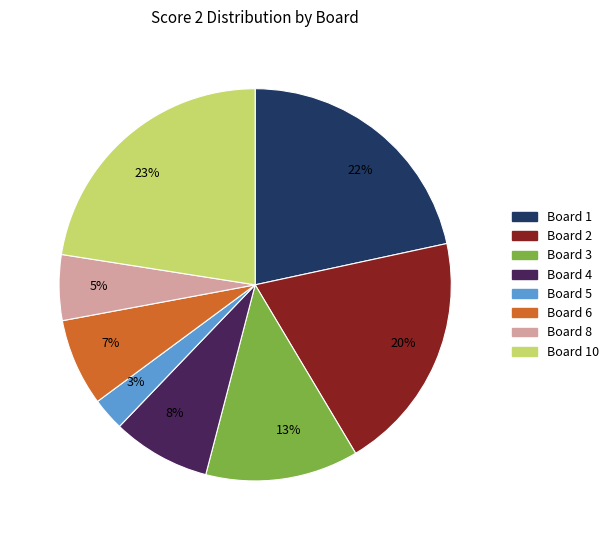

Is it true that Board 1 is 22% of the pie?

True